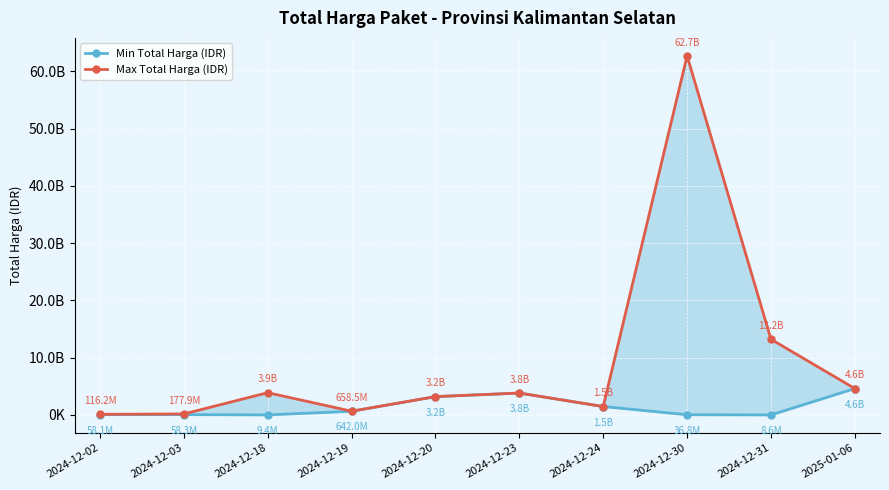

What is the difference between the highest and lowest values at 2024-12-30?

62674572800